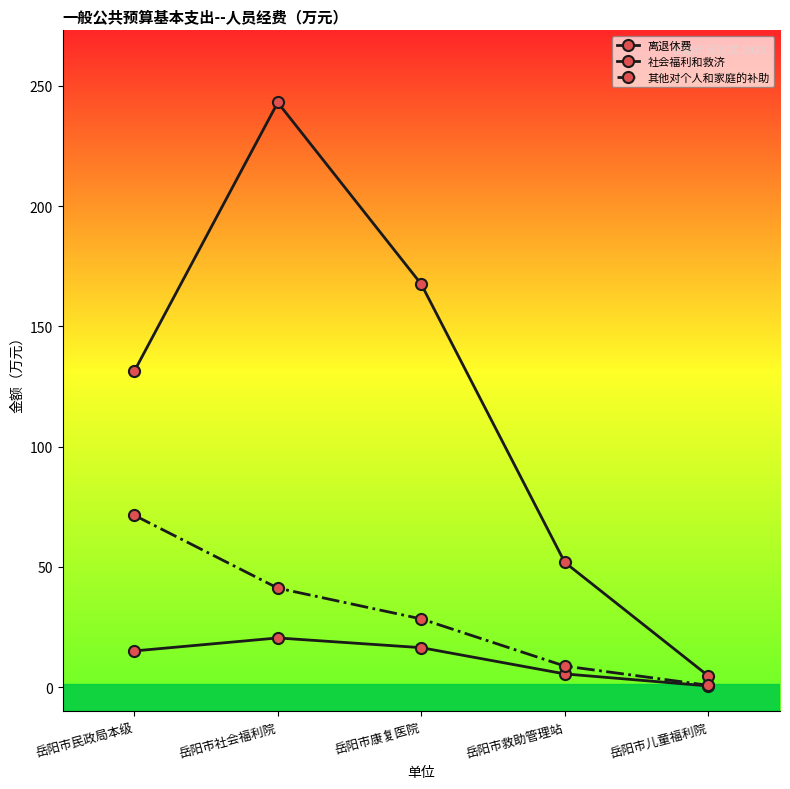

True or false: 社会福利和救济 and 离退休费 intersect in this chart.

False